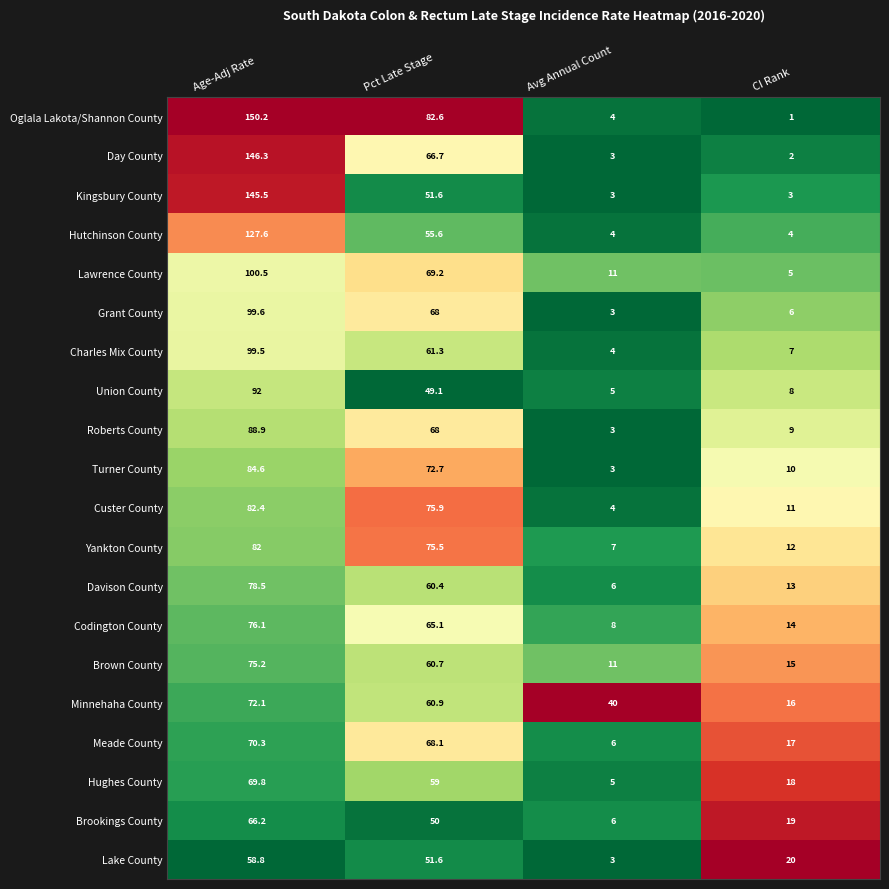

The value of Turner County at CI Rank is 14.6. True or false?

False